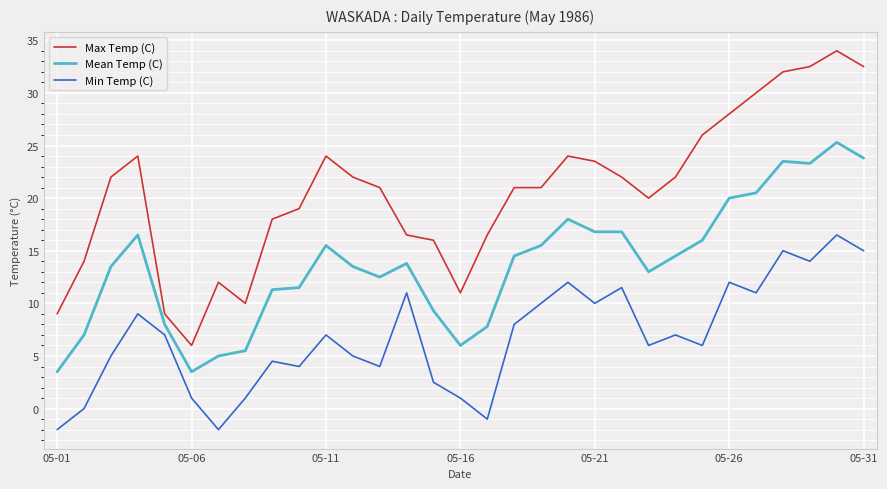

True or false: Max Temp (C) and Mean Temp (C) intersect in this chart.

False